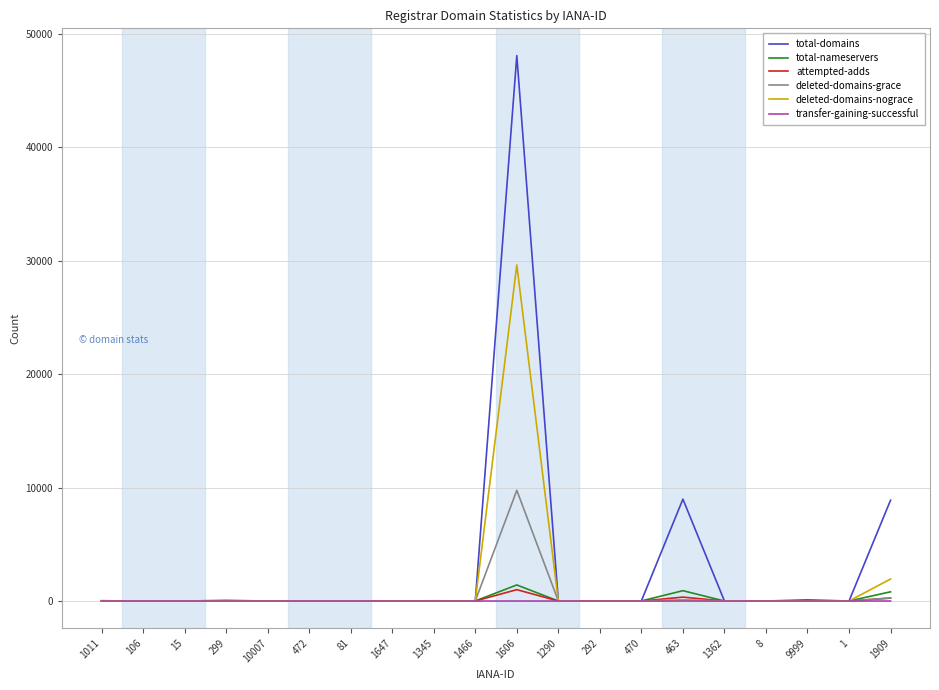

What is the greatest value displayed?

48054